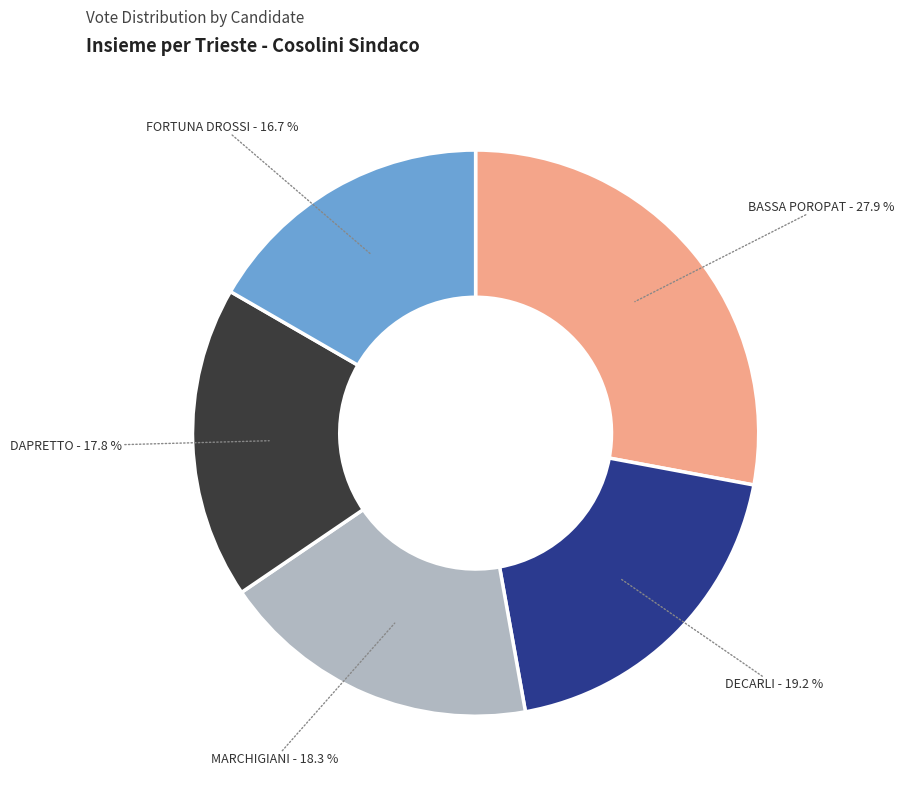

To the nearest percent, what is the average slice percentage?

20%